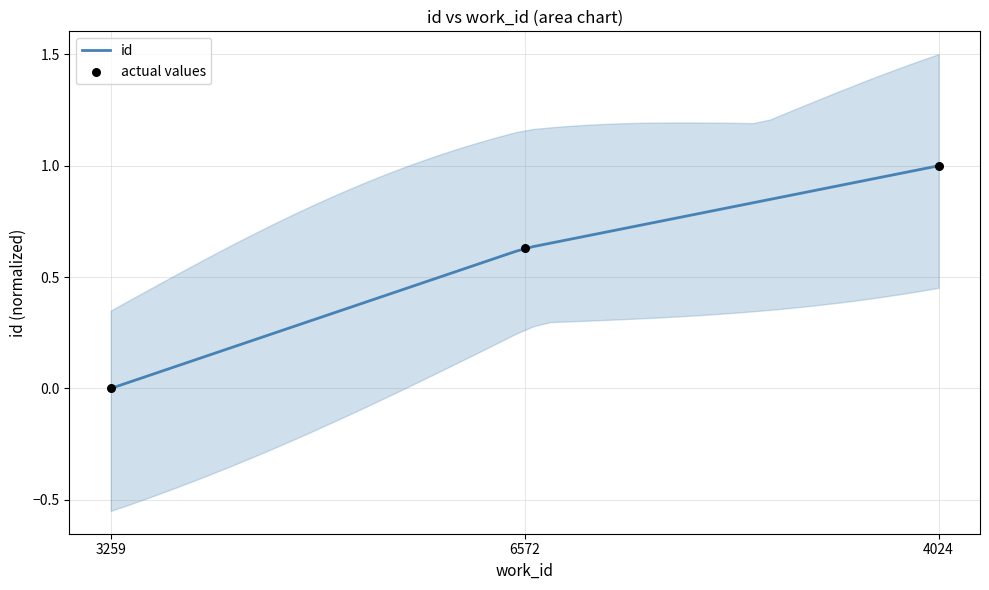

Which has a higher value, 3259 or 6572?

6572